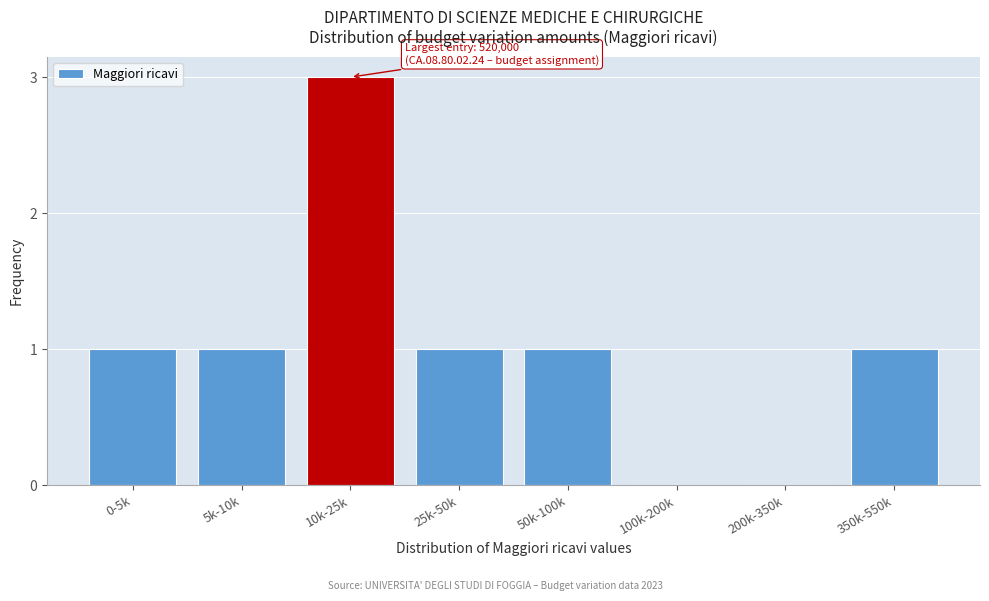

Reading left to right, what are all the values shown in this chart?

0-5k=1	5k-10k=1	10k-25k=3	25k-50k=1	50k-100k=1	100k-200k=0	200k-350k=0	350k-550k=1